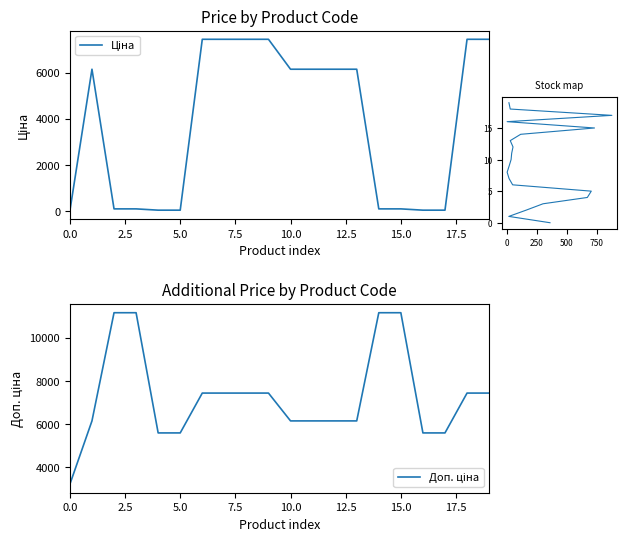

Is the value of Залишок at 11 greater than the value of Доп. ціна at 16?

No